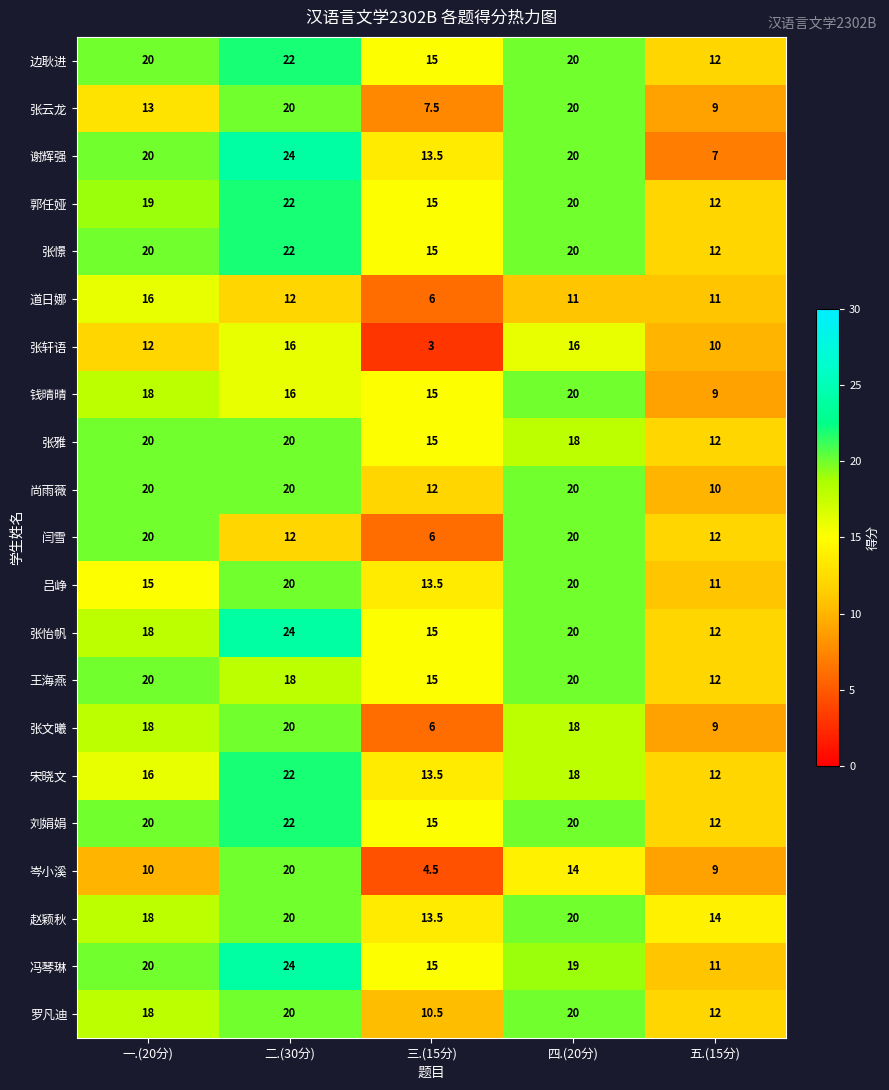

At which category is the sum across all series the highest?

二.(30分)